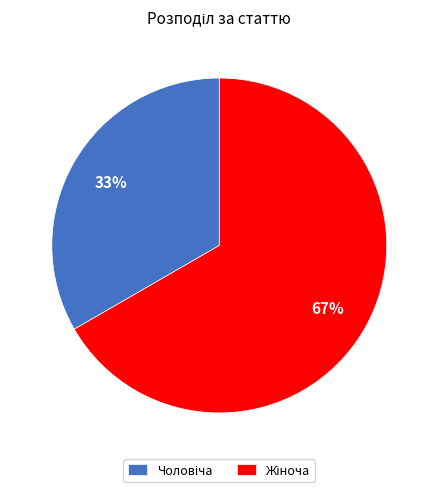

To the nearest percent, what is the average slice percentage?

50%